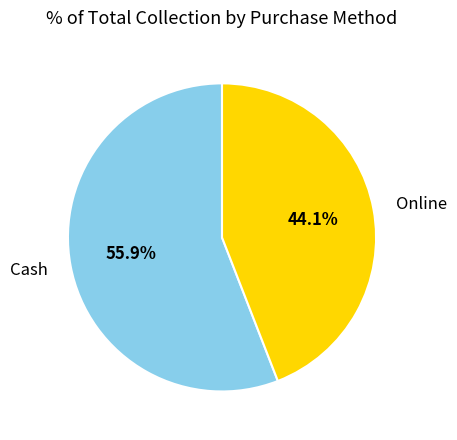

What is the largest slice in the pie chart?

Cash